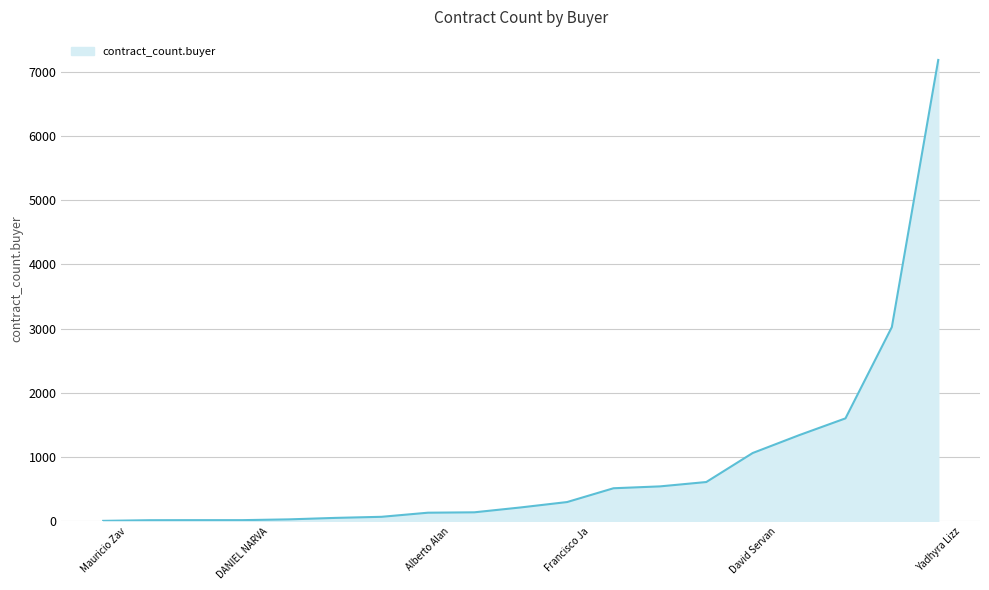

Which category has the lowest value across all series?

Mauricio Zav